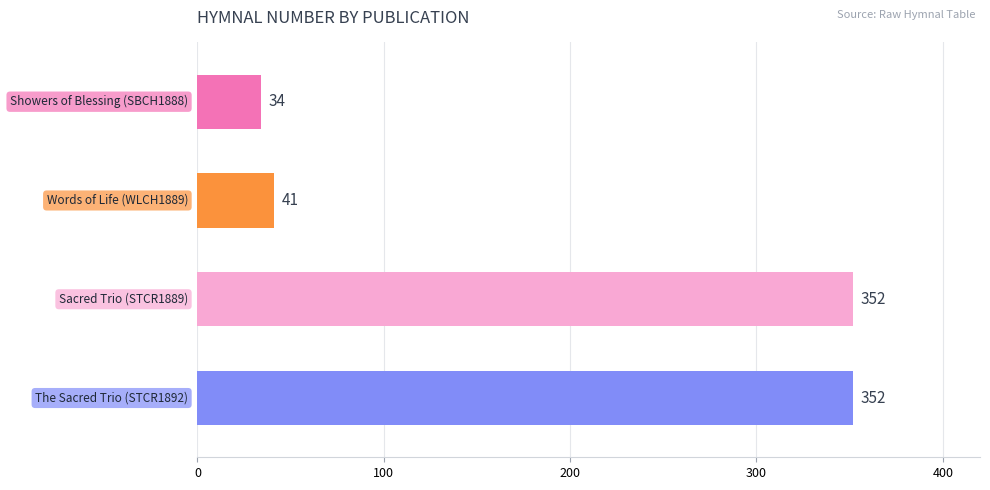

What is the minimum value shown in the chart?

34